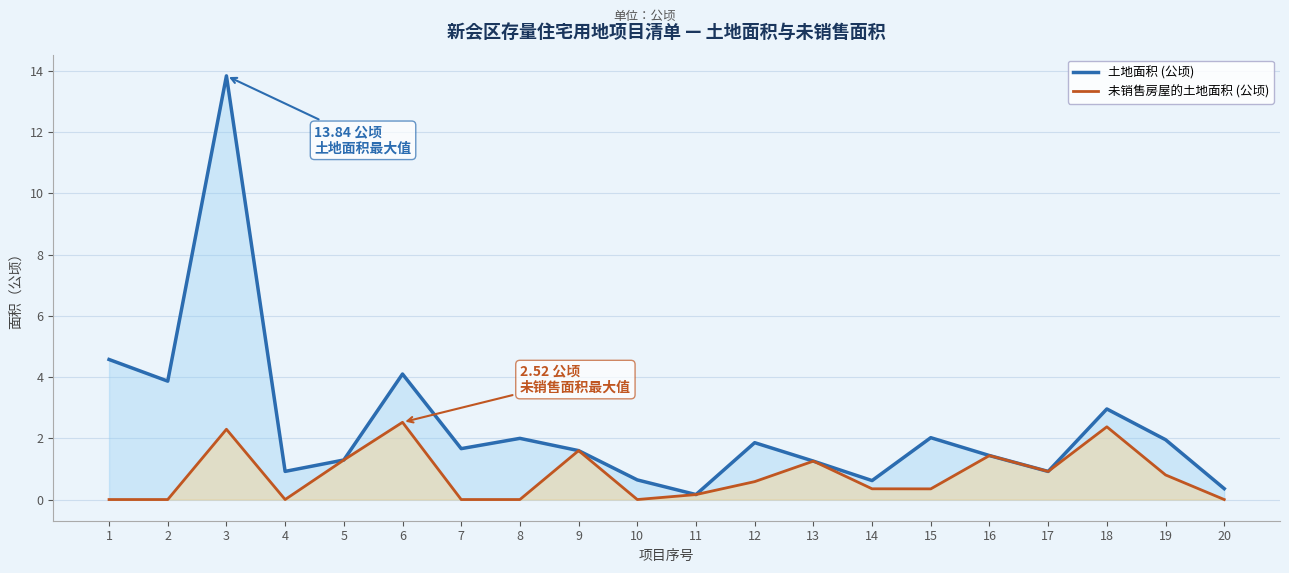

What is the sum of the 未销售房屋的土地面积 (公顷) values at 18 and 16?

3.8